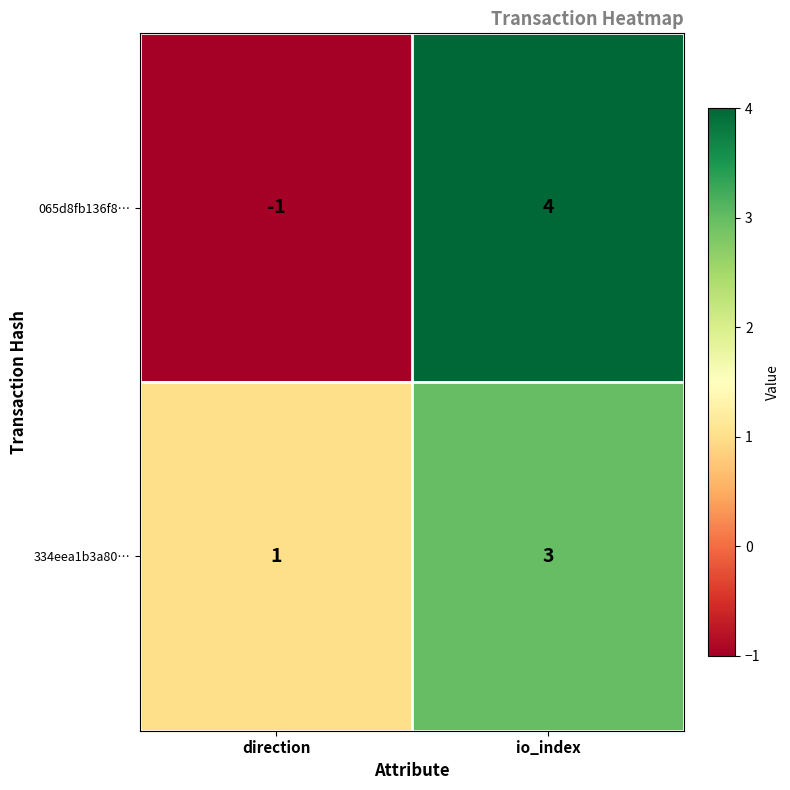

Is it true that 334eea1b3a80… equals 3 at io_index?

True